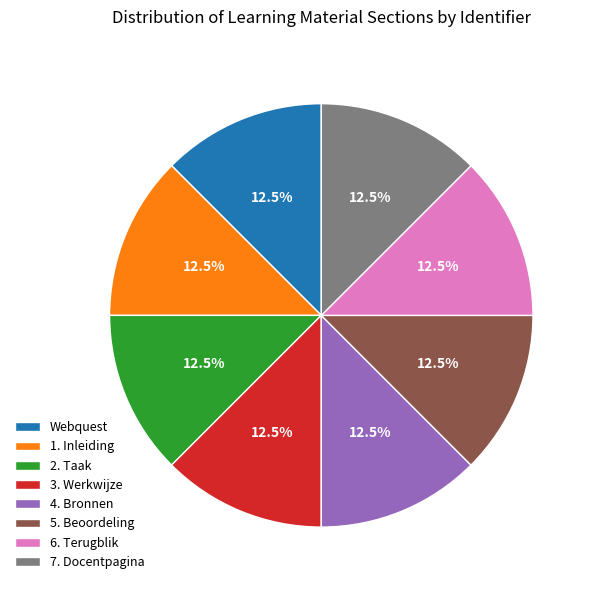

Is there any slice that represents more than half of the pie?

No